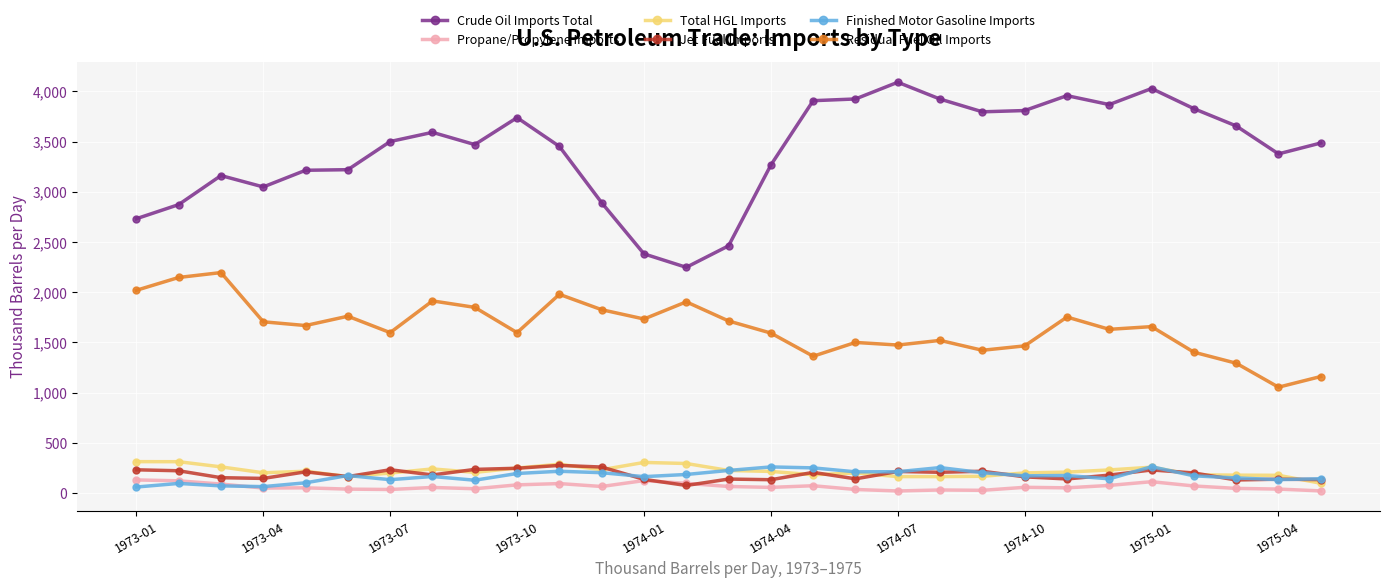

Which series has the largest range (max minus min)?

Crude Oil Imports Total